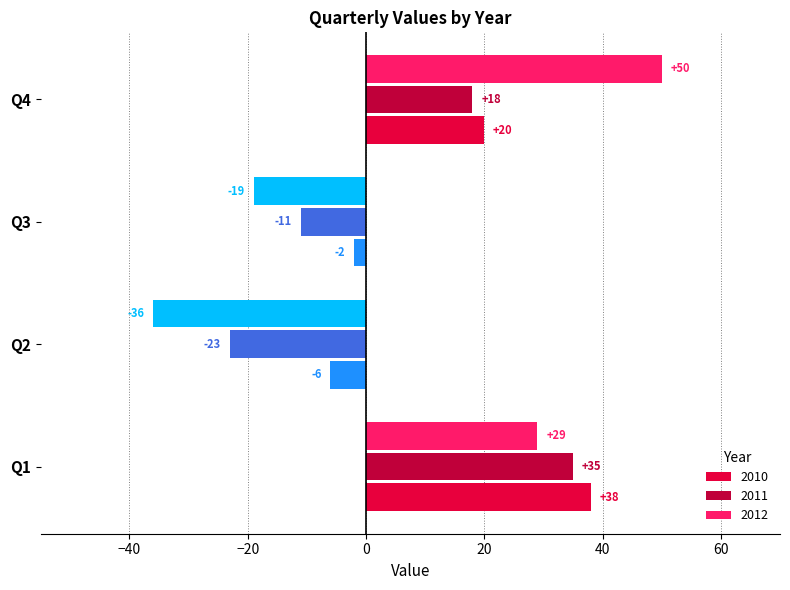

What is the total value across all series at Q4?

88